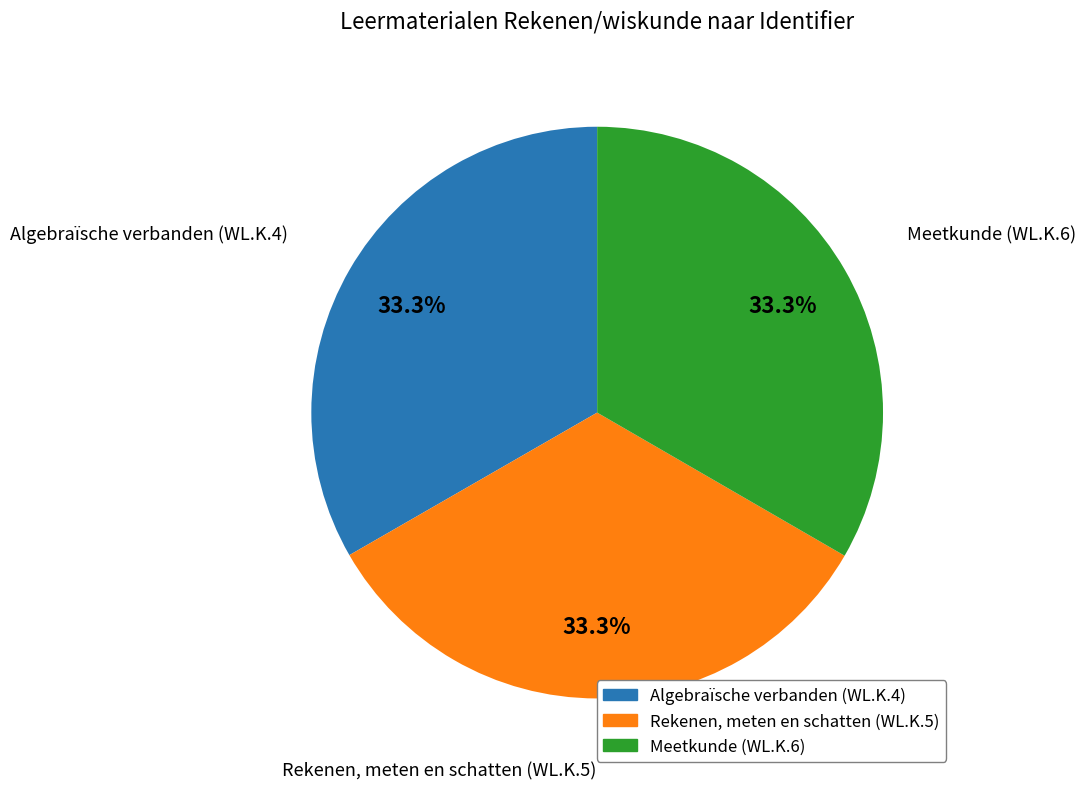

To the nearest percent, what is the combined percentage of Algebraïsche verbanden (WL.K.4) and Meetkunde (WL.K.6)?

67%